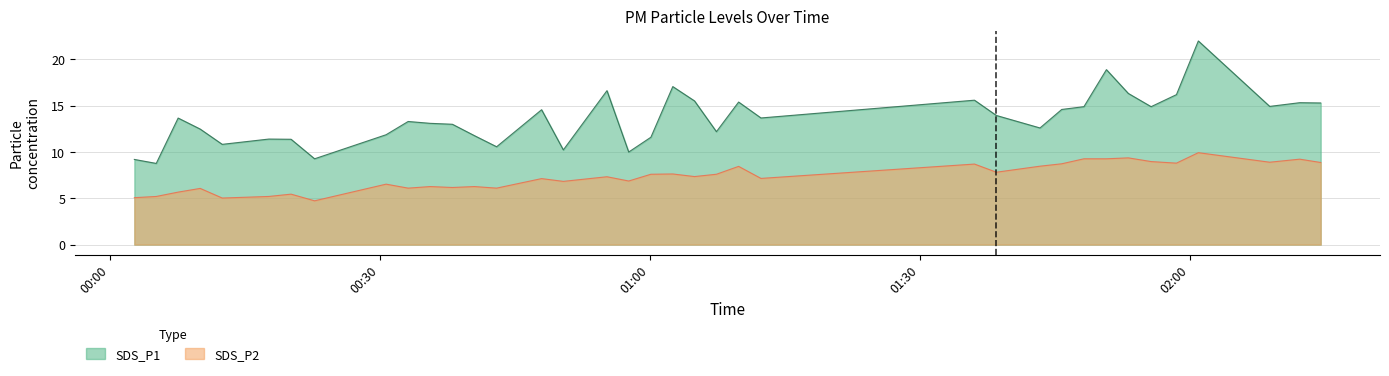

True or false: SDS_P1 and SDS_P2 intersect in this chart.

False